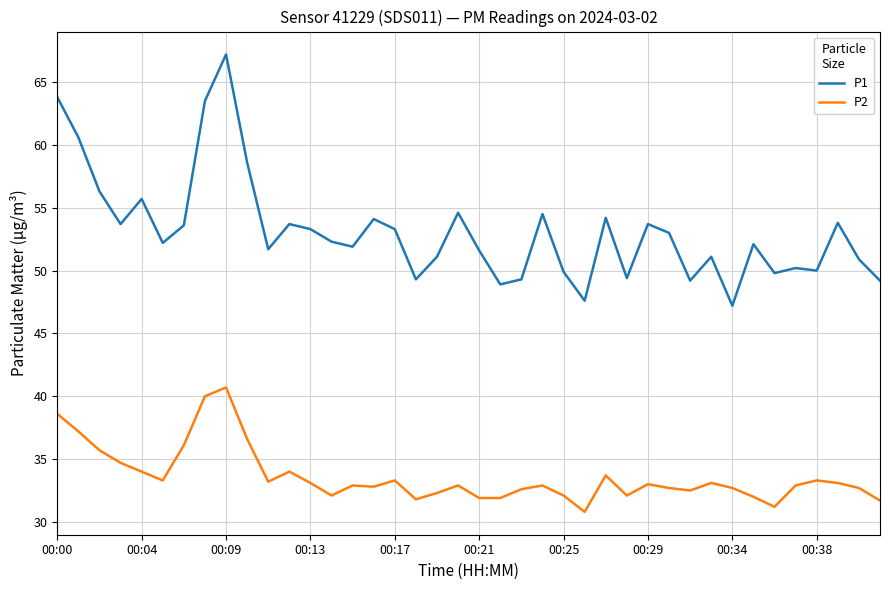

True or false: P1 and P2 cross at least once.

False